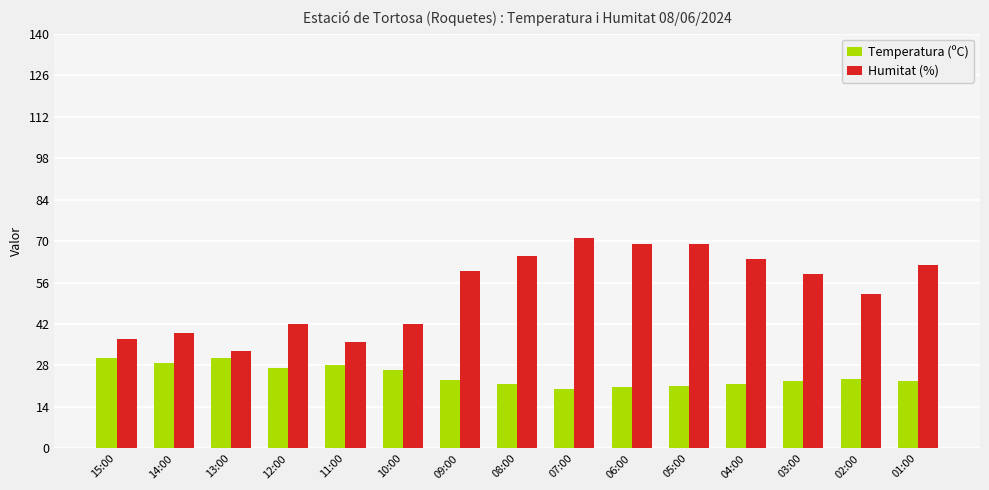

Between 11:00 and 08:00, which series saw the biggest shift?

Humitat (%)